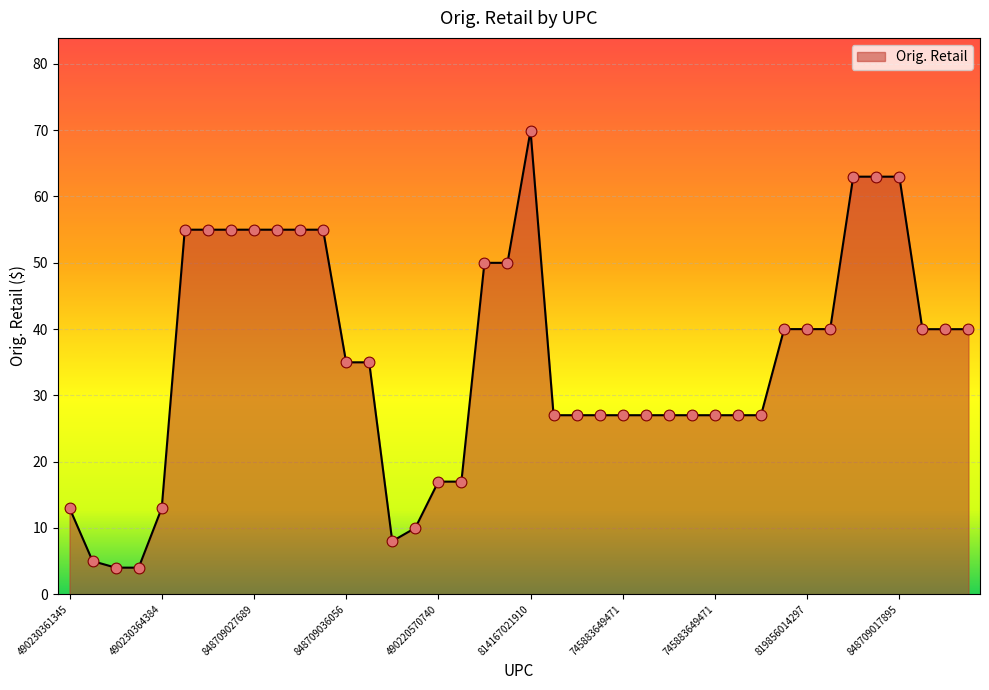

What is the difference between the maximum and minimum values?

65.9